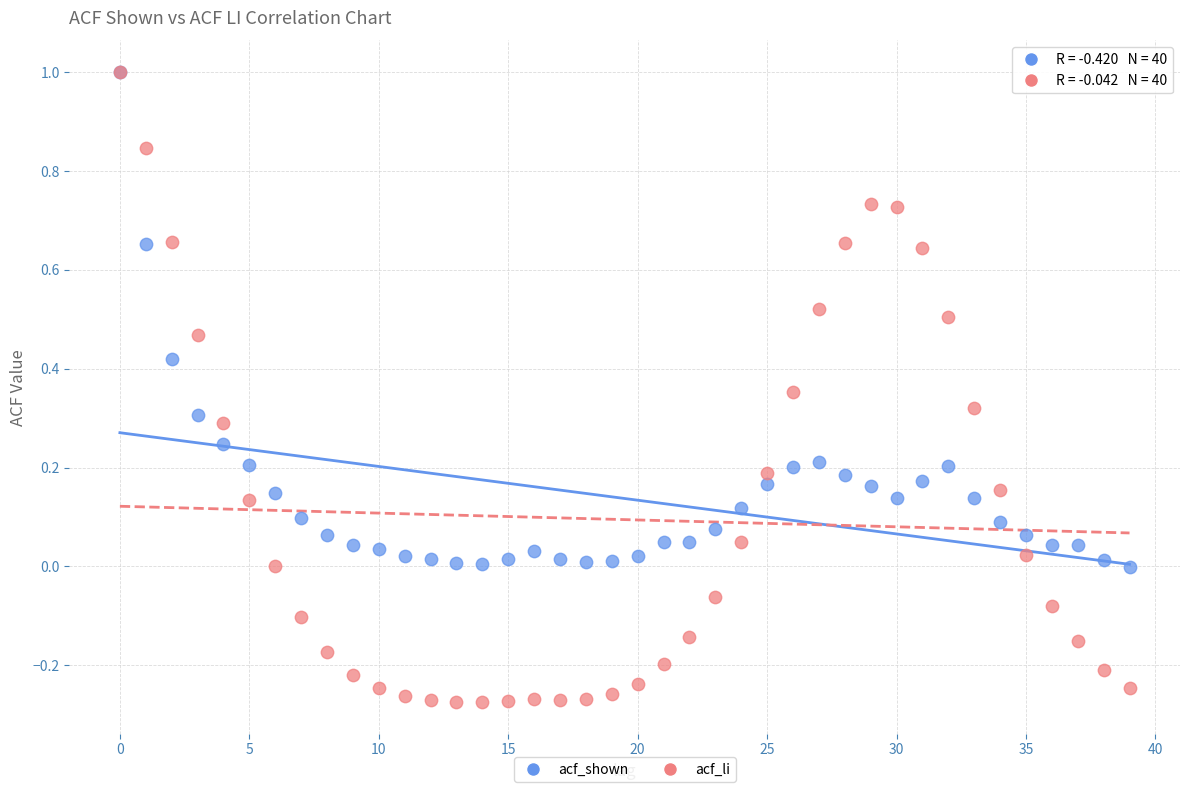

Which series has the widest spread of Y values?

acf_li